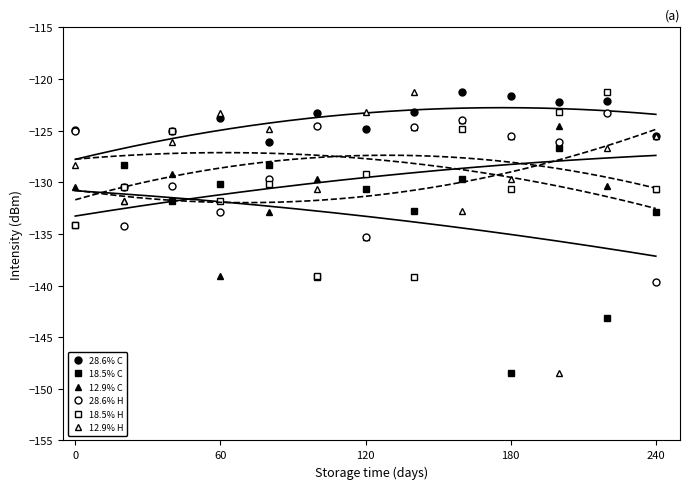

What is the sum of all 28.6% H values?

-1675.1